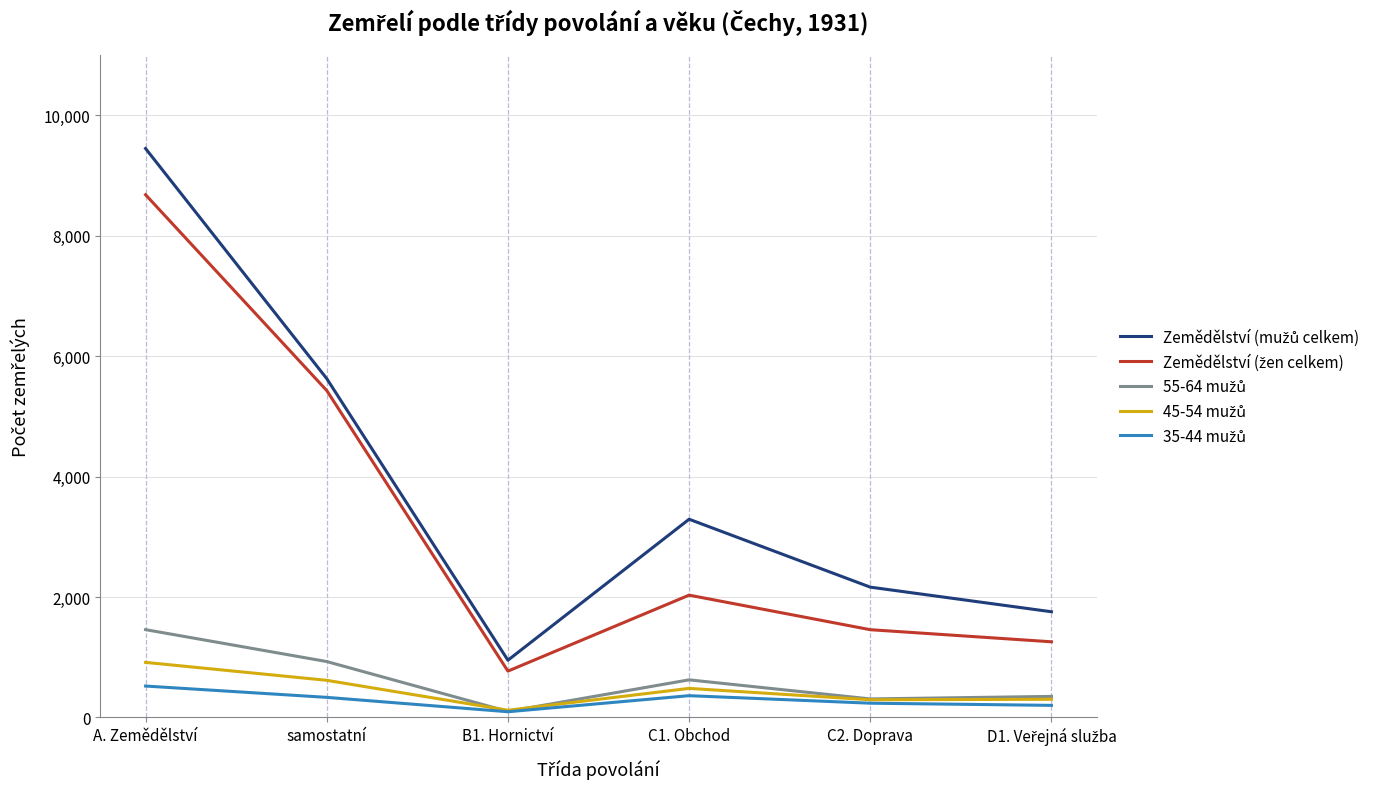

What position from the left is B1. Hornictví?

3